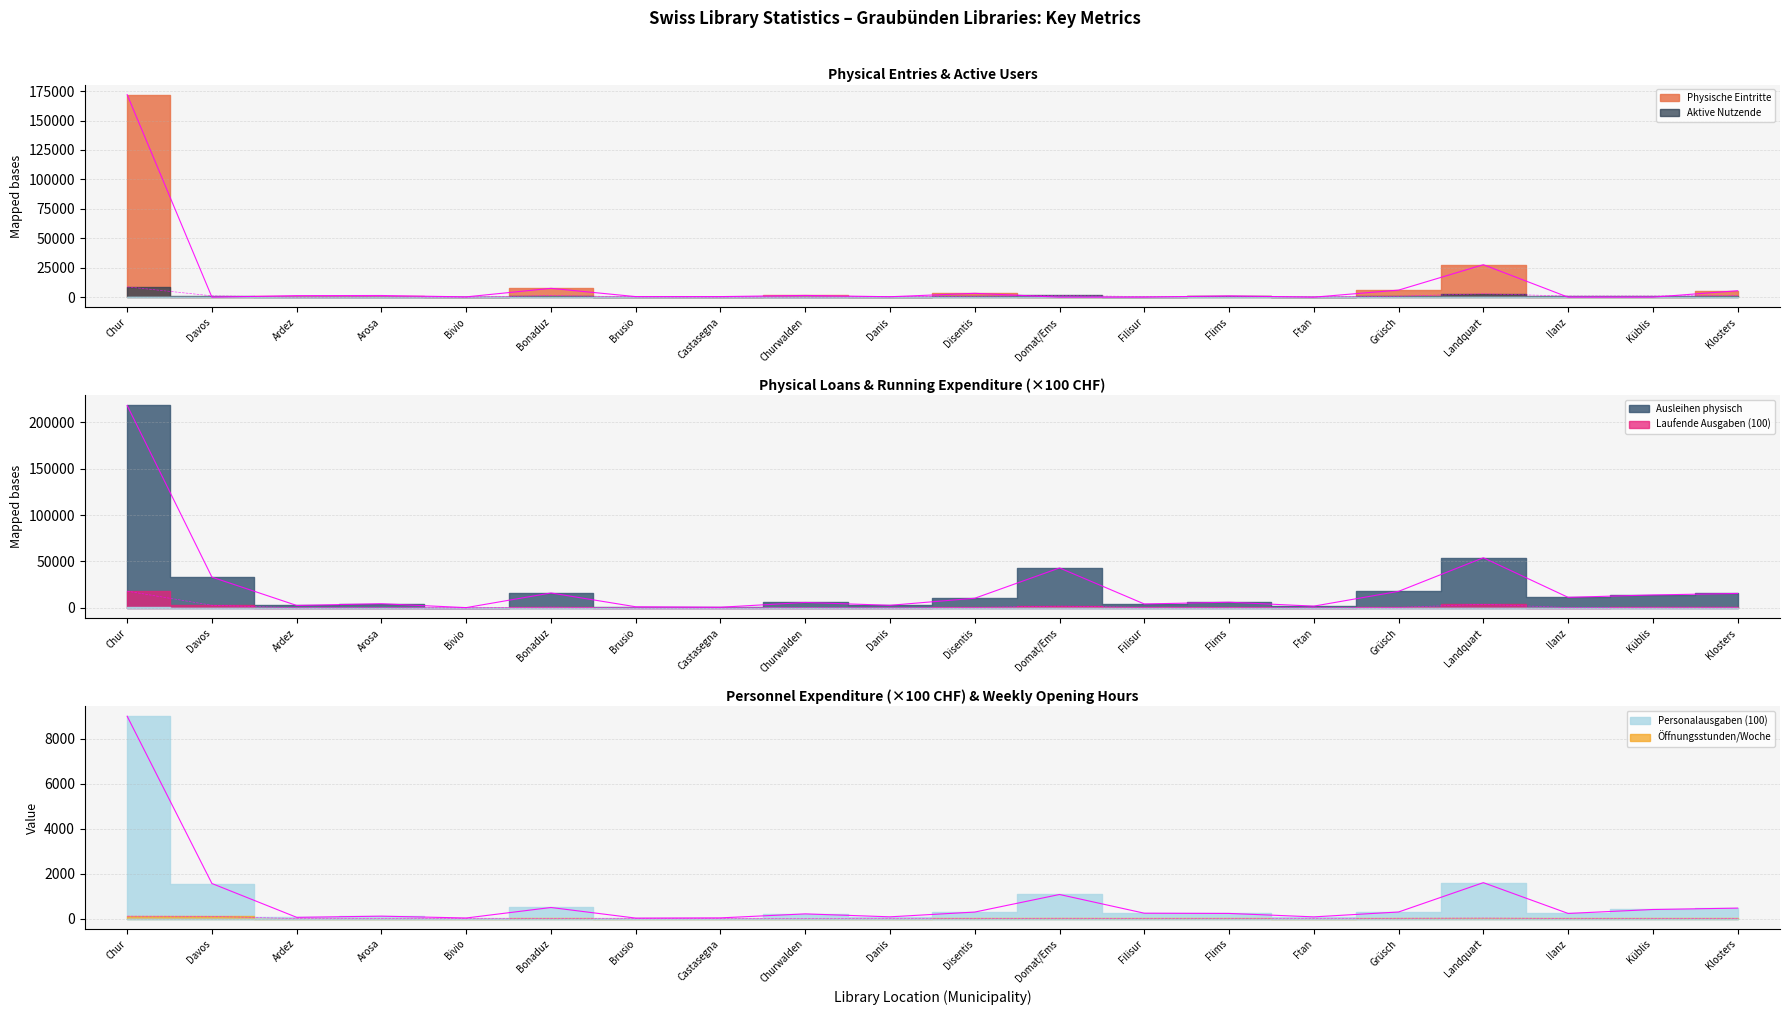

How many data points in Öffnungsstunden/Woche are above 10?

9